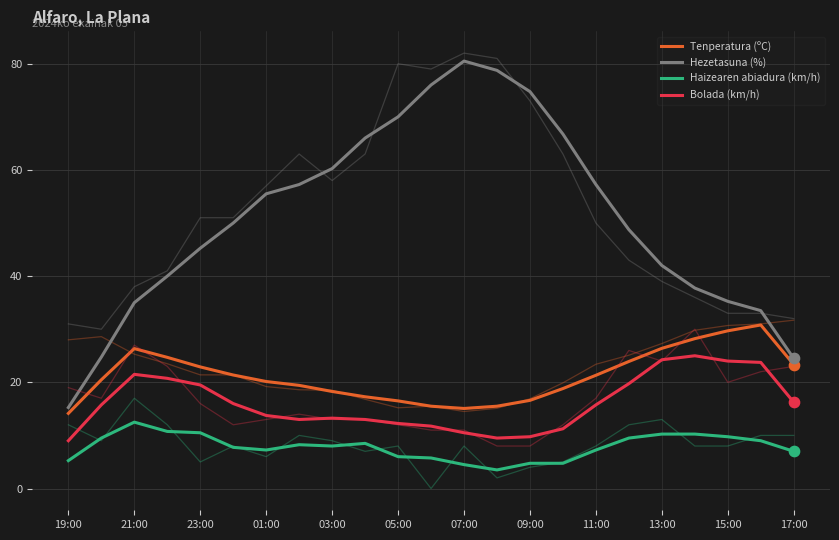

Which series contains the highest Y value?

Hezetasuna (%)